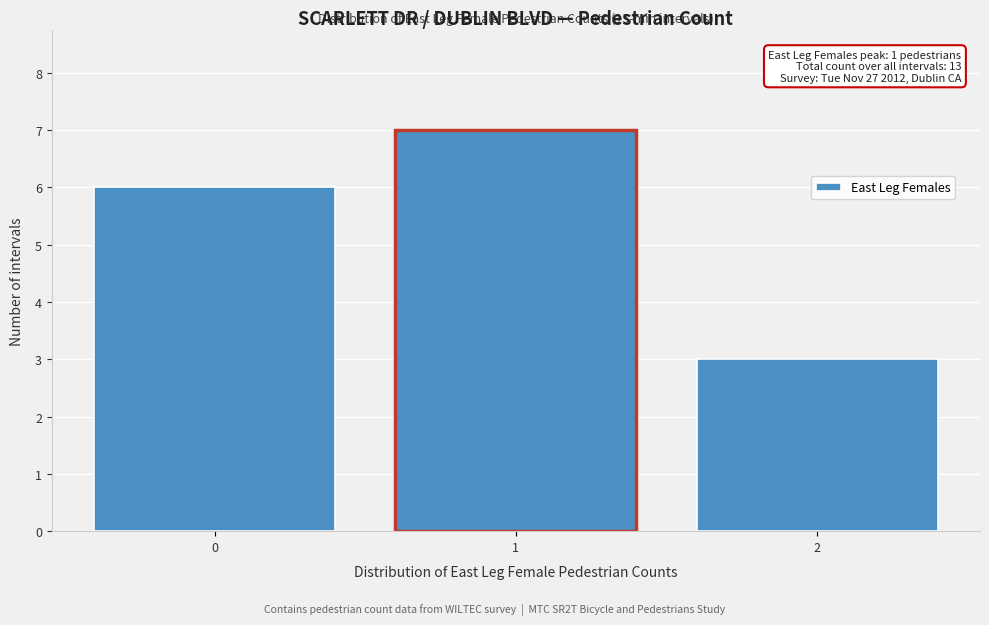

Which range on the x-axis has the tallest bar?

0.5 to 1.5